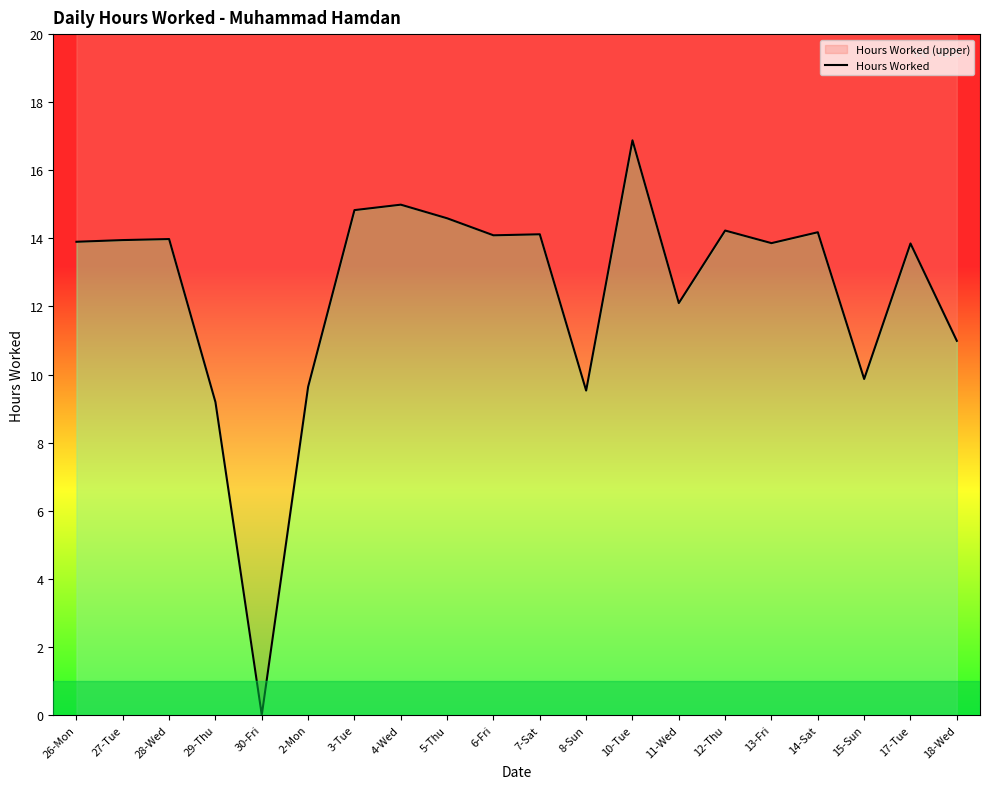

How many categories are shown in the chart?

20